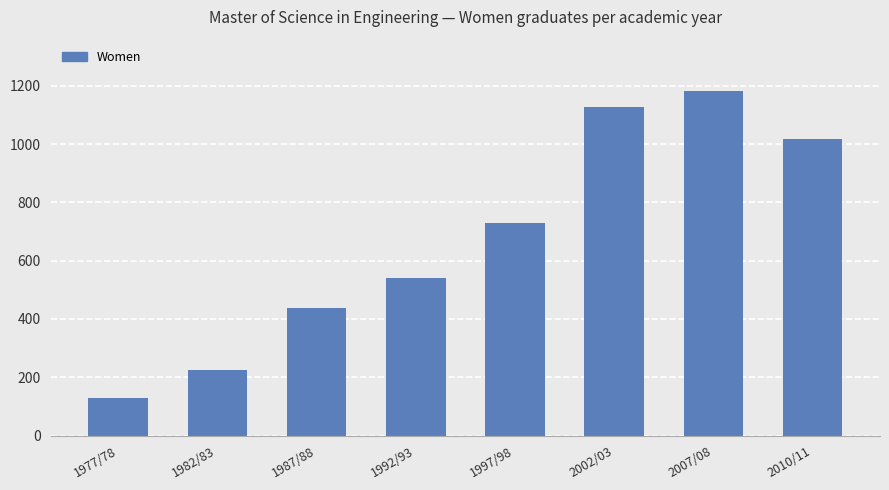

What is the average value?

673